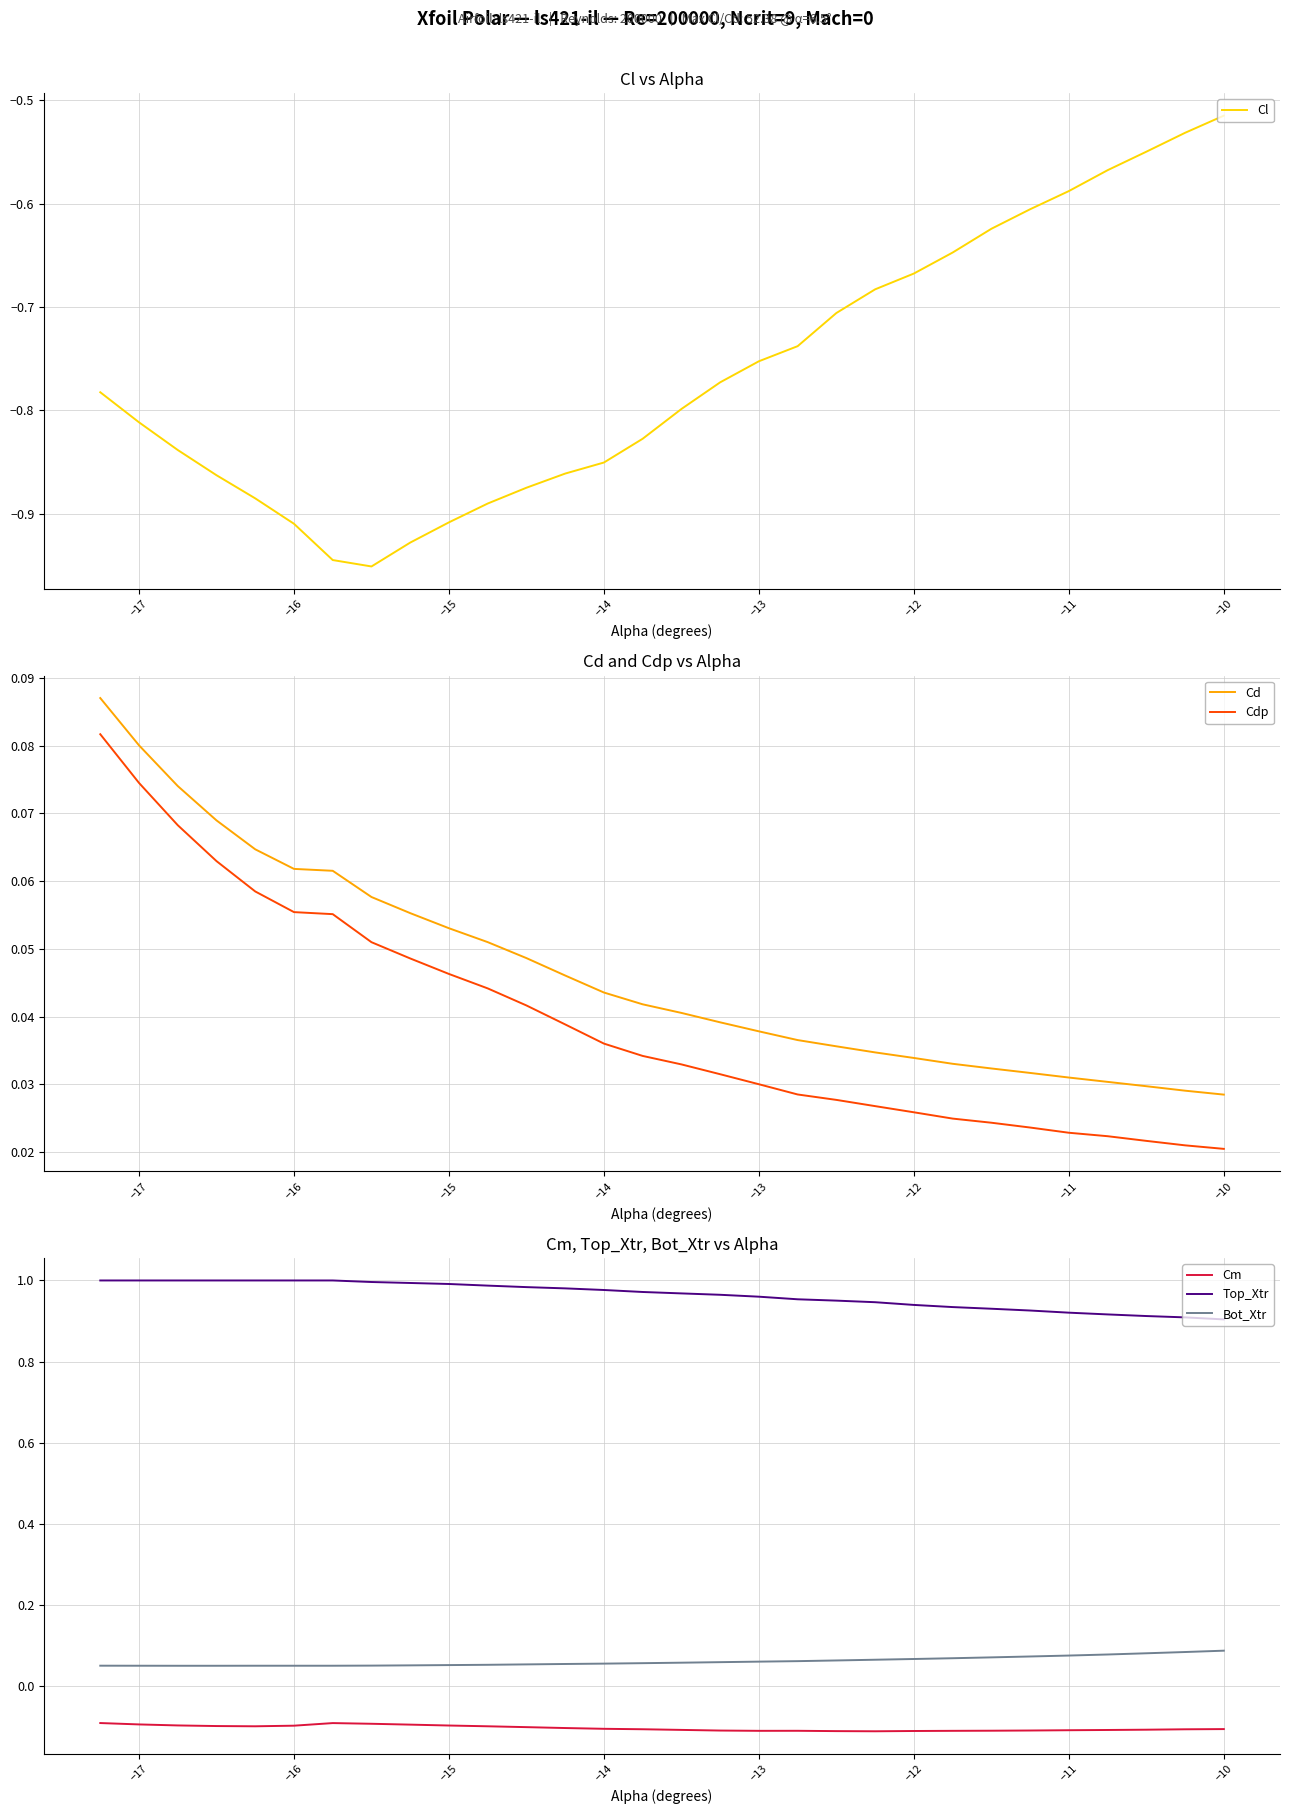

True or false: Cdp and Cd intersect in this chart.

False